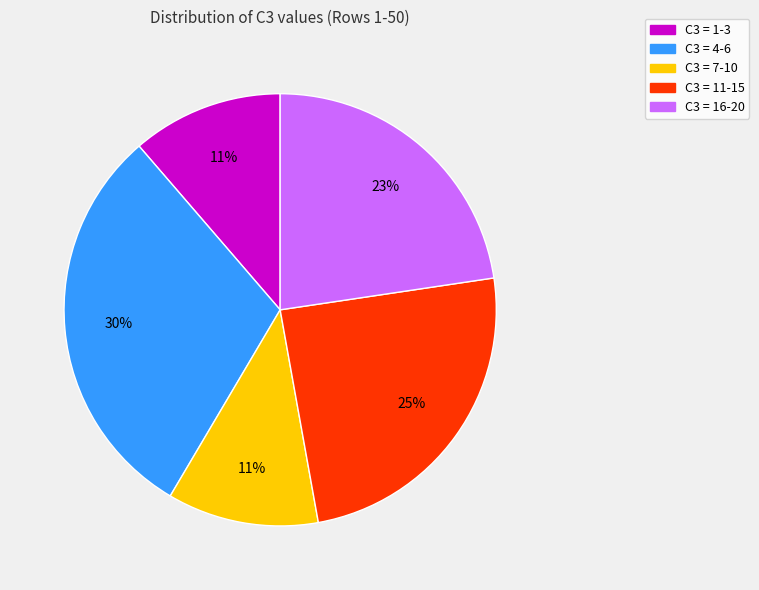

To the nearest percent, what is the average slice percentage?

20%